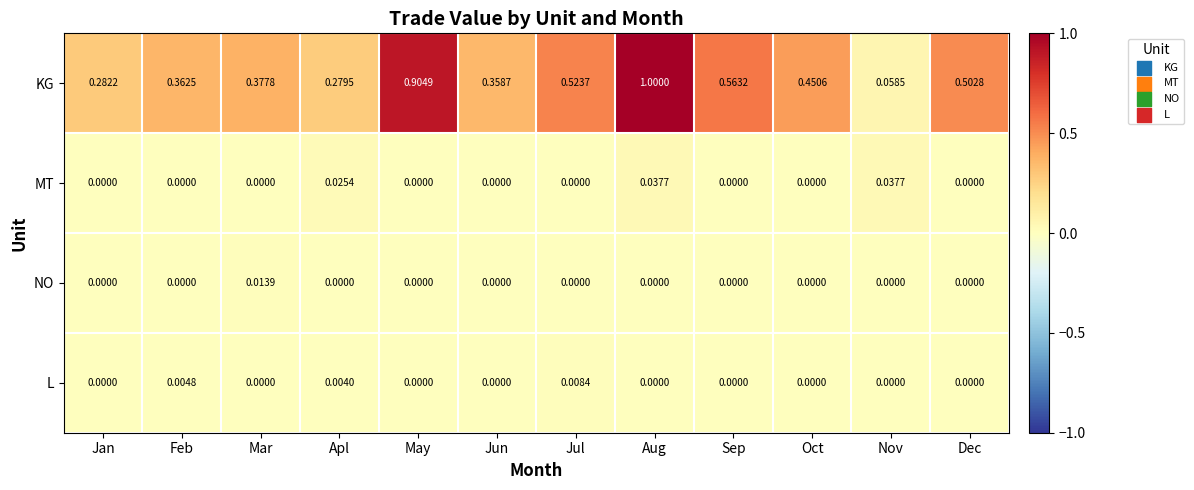

At which label is KG closest to 0?

Nov